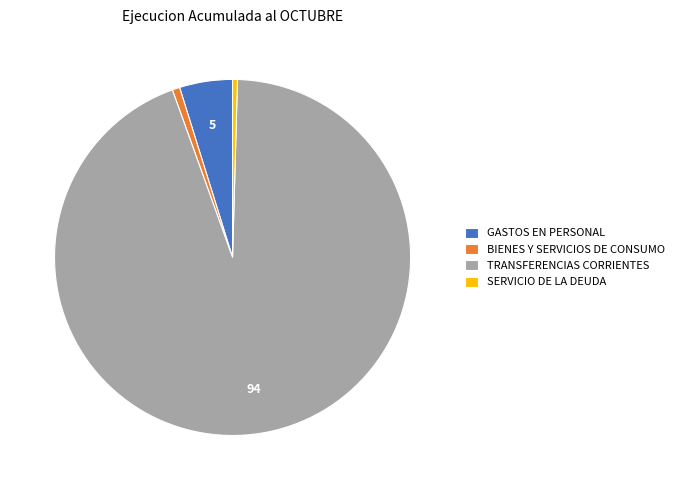

Combined, do BIENES Y SERVICIOS DE CONSUMO and GASTOS EN PERSONAL account for over 50%?

No